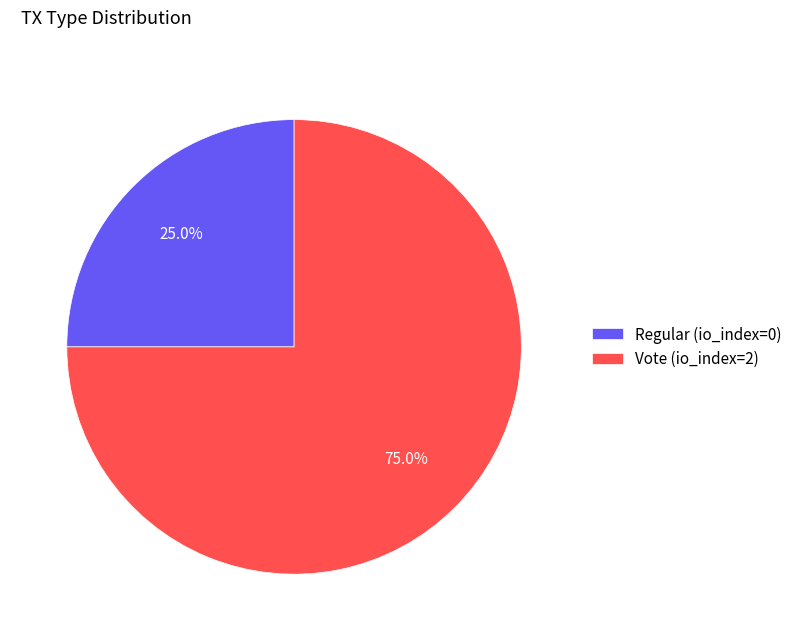

Which category has the biggest portion of the pie?

Vote